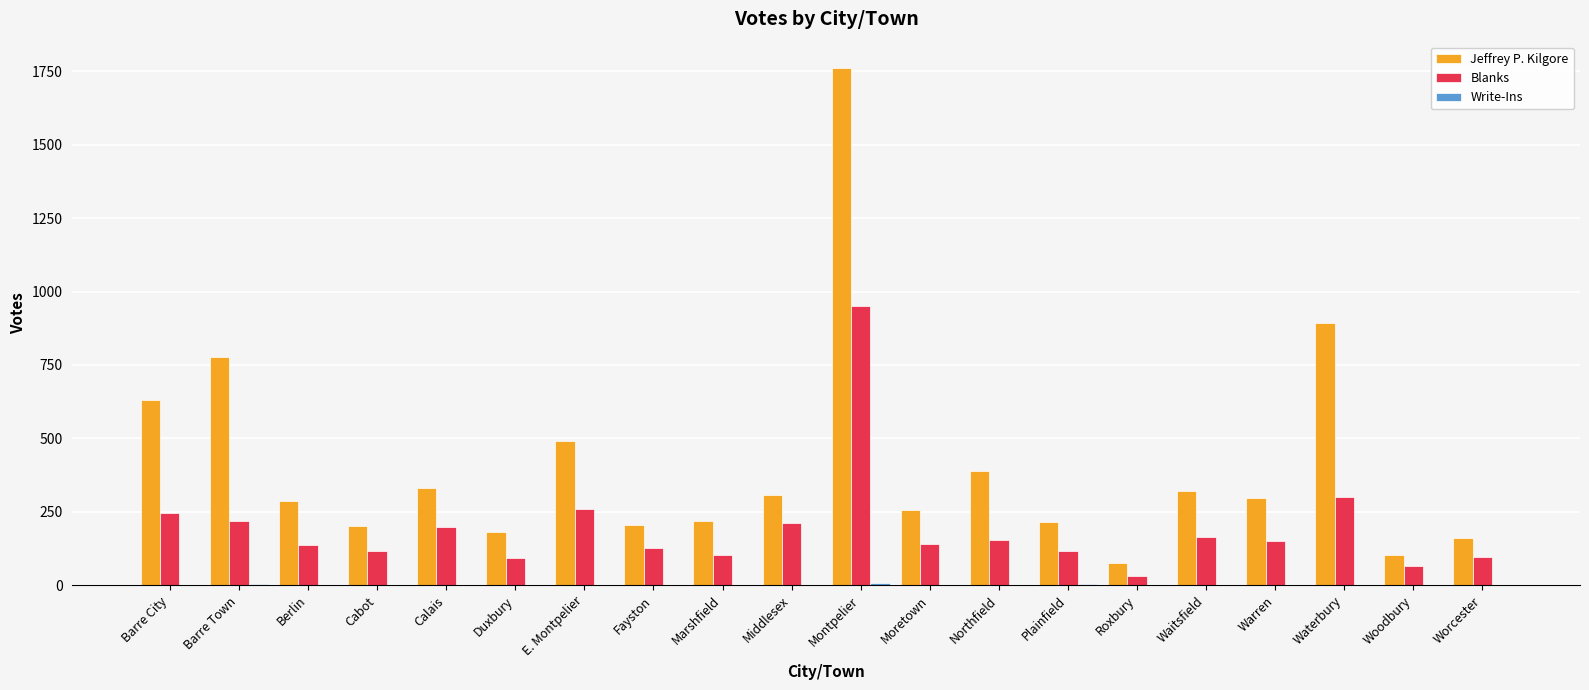

Which series has the largest total across all categories?

Jeffrey P. Kilgore